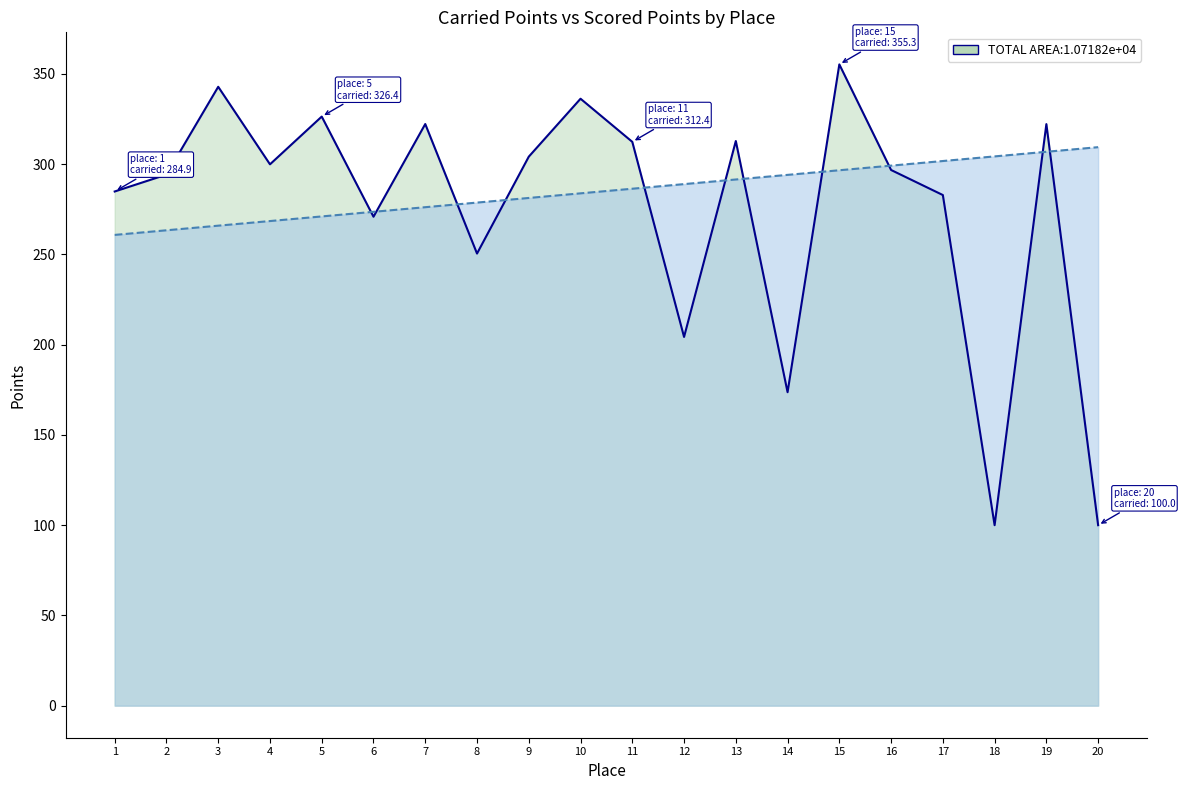

At which category is the sum across all series the highest?

15